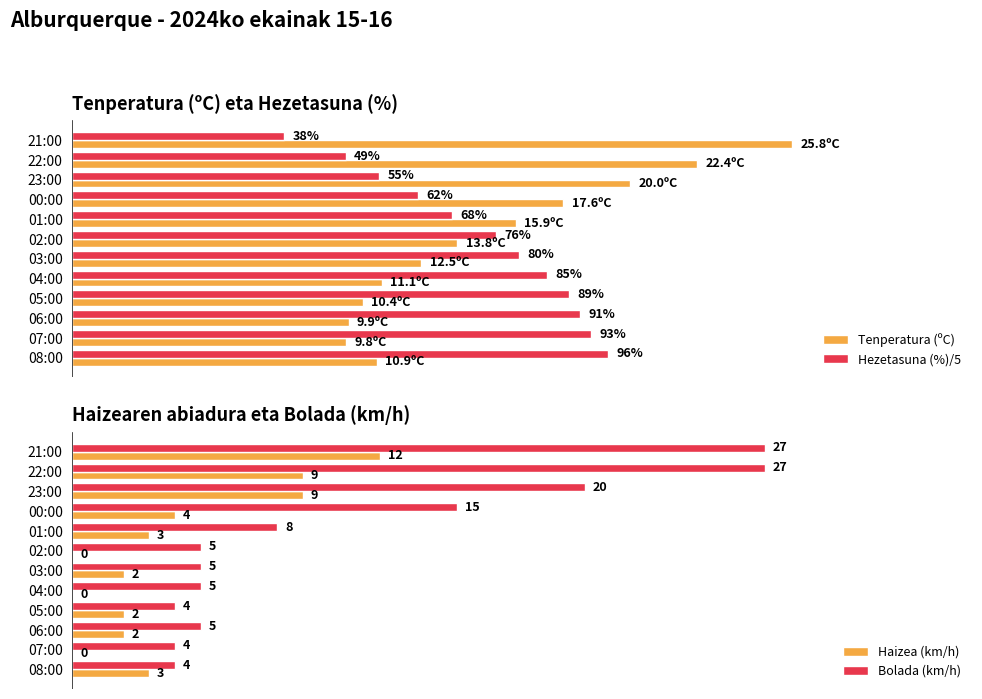

What is the value of the Tenperatura (ºC) bar at the 1st from the left?

10.9